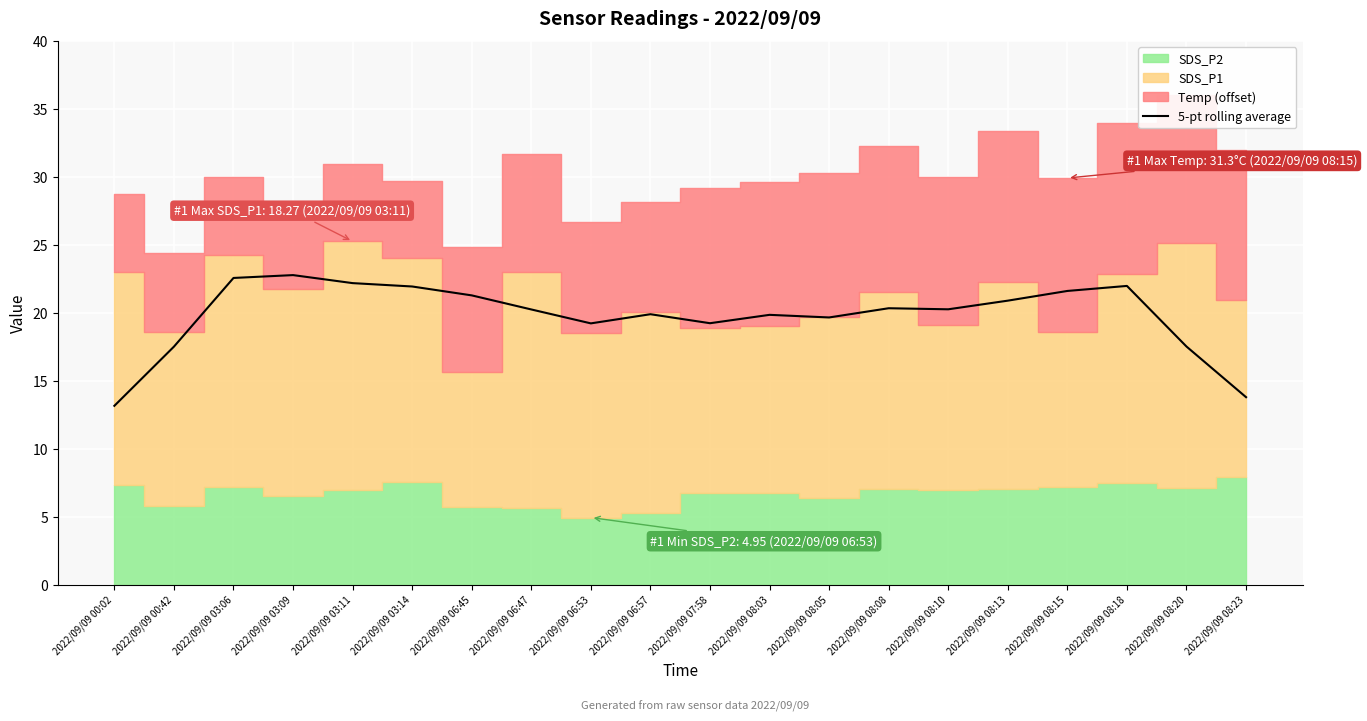

True or false: the data shows 30.0 at 2022/09/09 08:18.

False